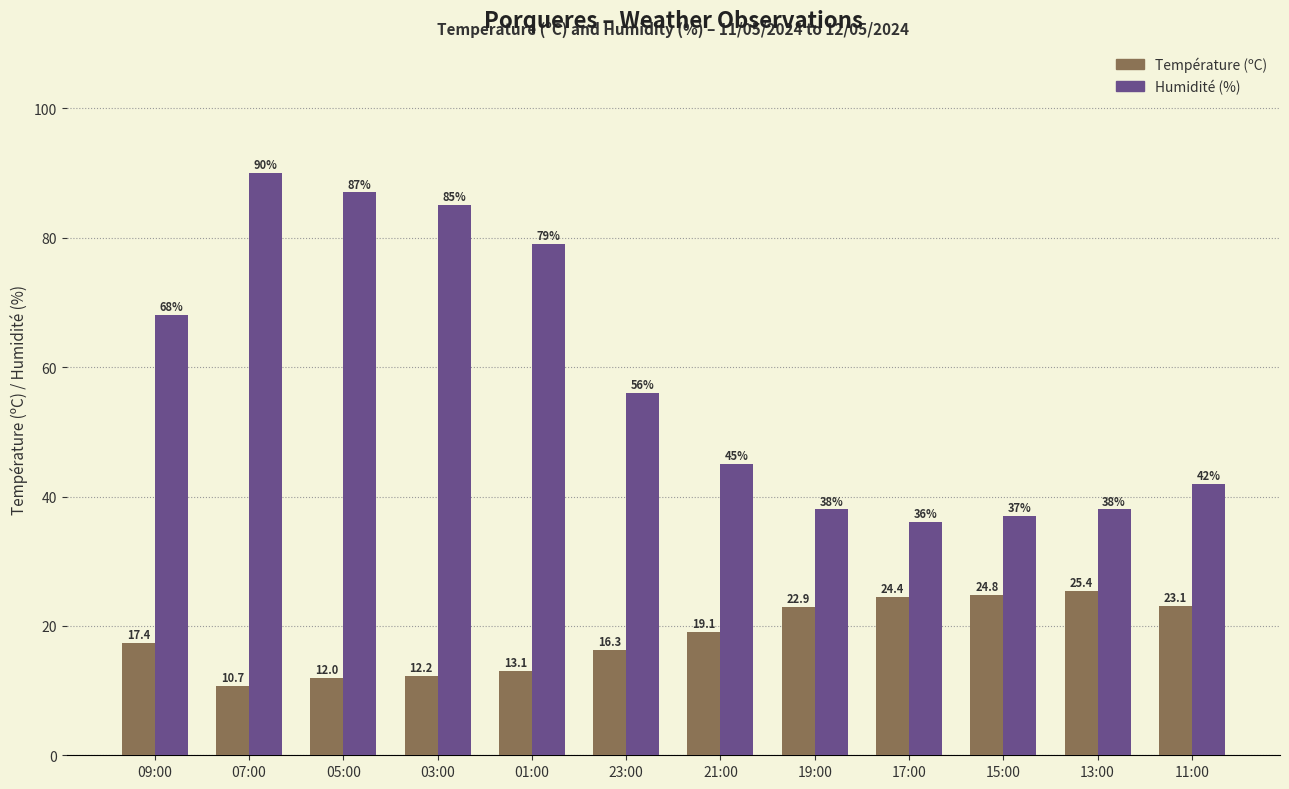

At which category is the sum across all series the highest?

07:00